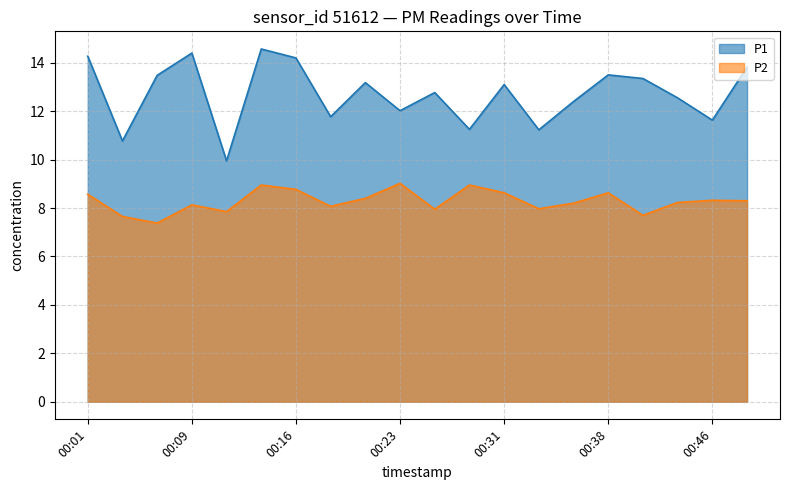

How many lines are shown in the chart?

2